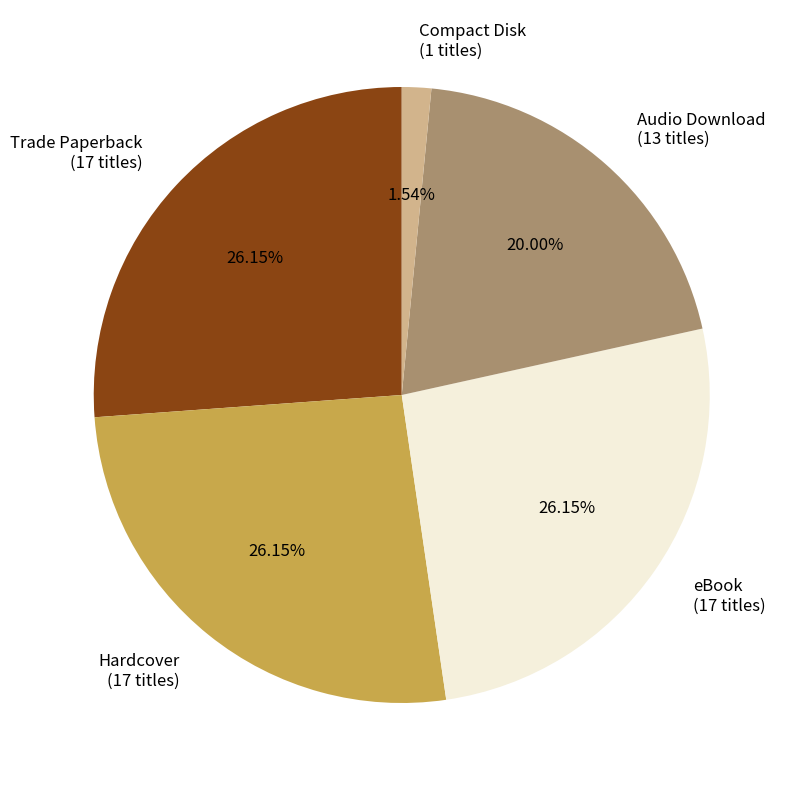

Is there a majority slice in this chart?

No